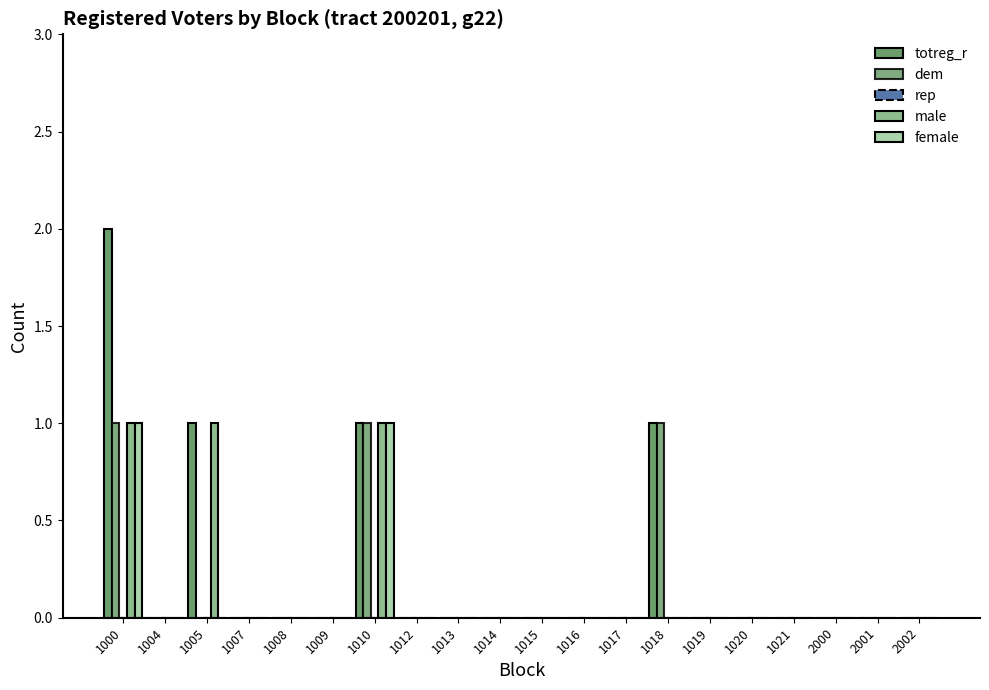

How many data points does each series have?

20